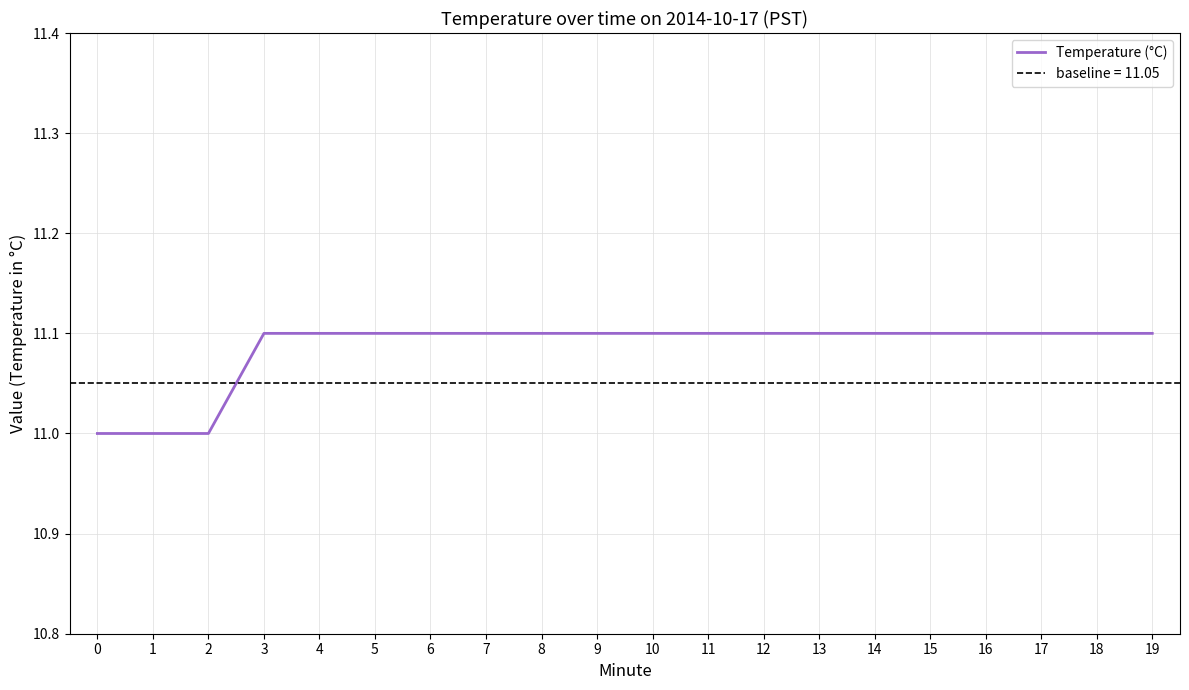

The chart shows a value of 11.1 at 7. True or false?

True